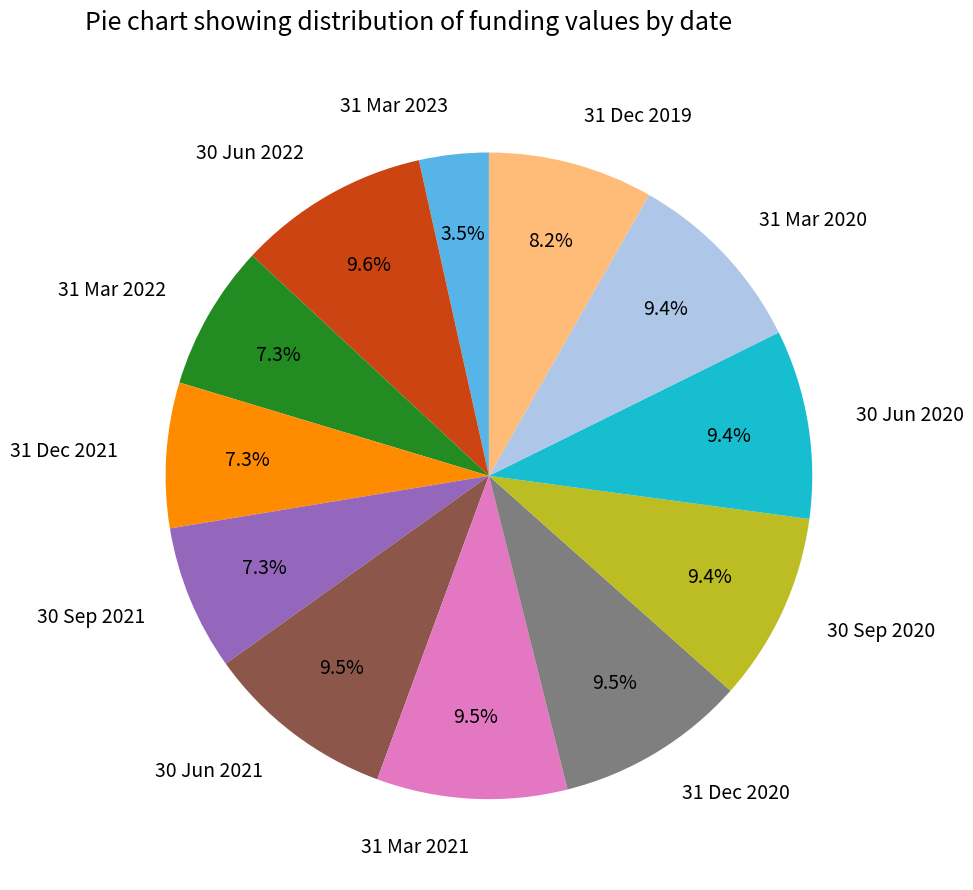

To the nearest percent, what is the difference between the largest and smallest slice percentages?

6%